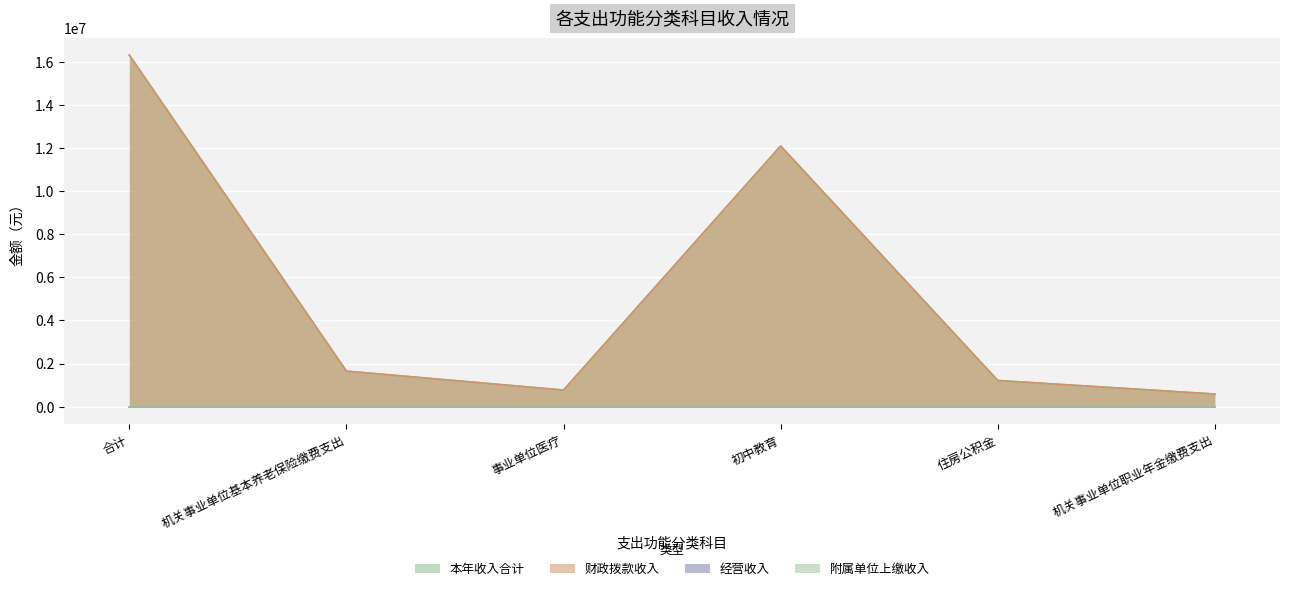

The value of 本年收入合计 at 机关事业单位基本养老保险缴费支出 is 382327.5. True or false?

False